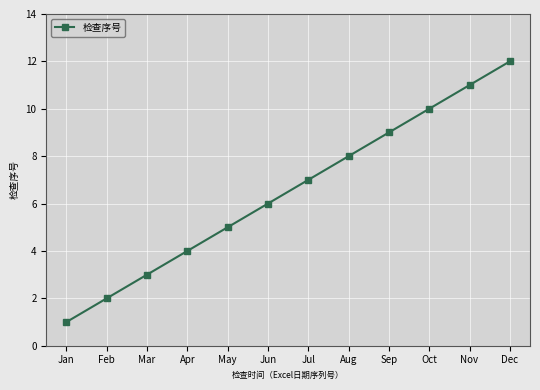

True or false: the data shows 11 at Nov.

True